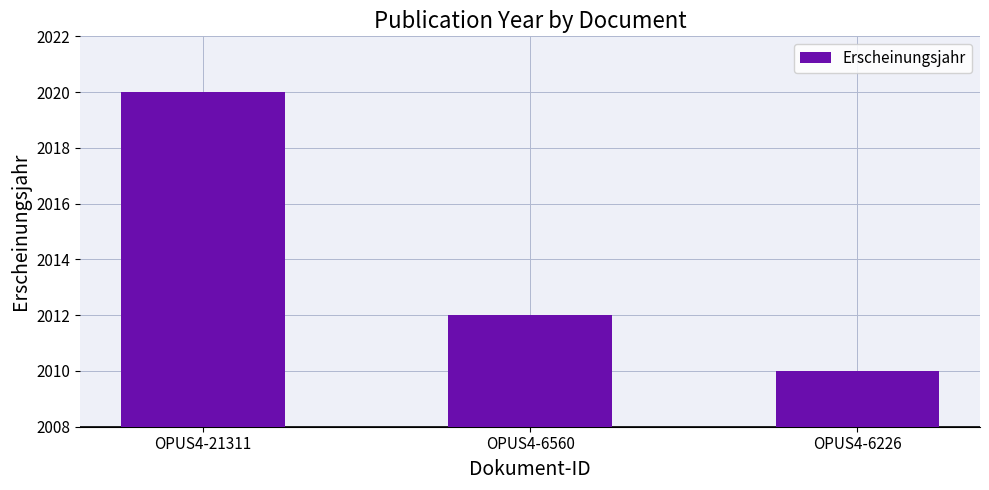

What is the value of the 1st bar from the left?

2020